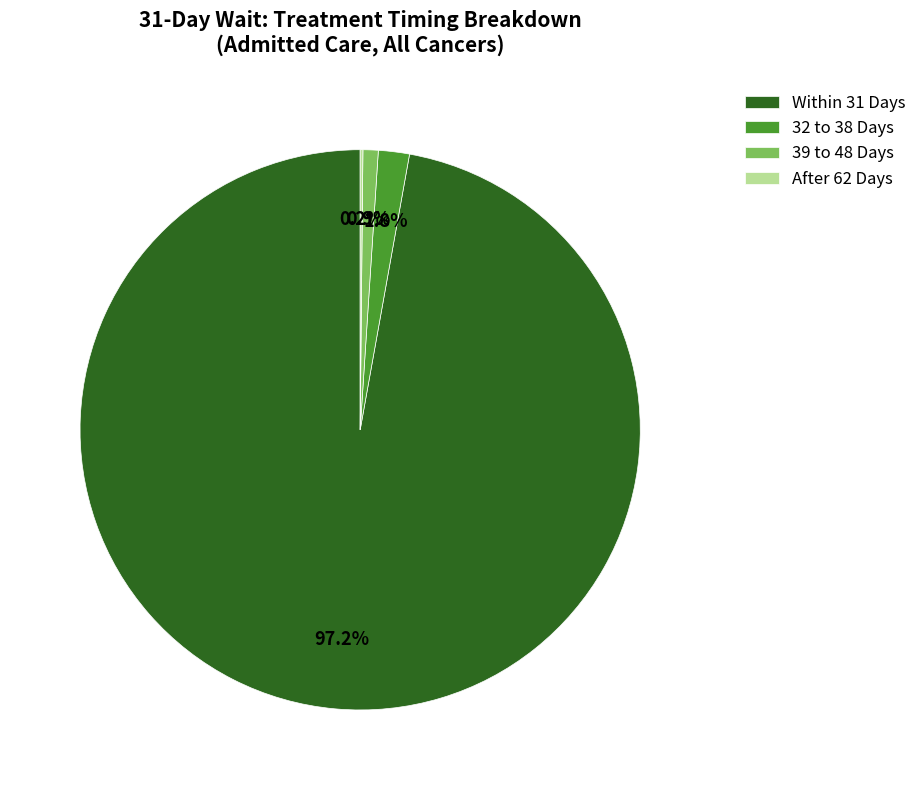

Is there any slice that represents more than half of the pie?

Yes